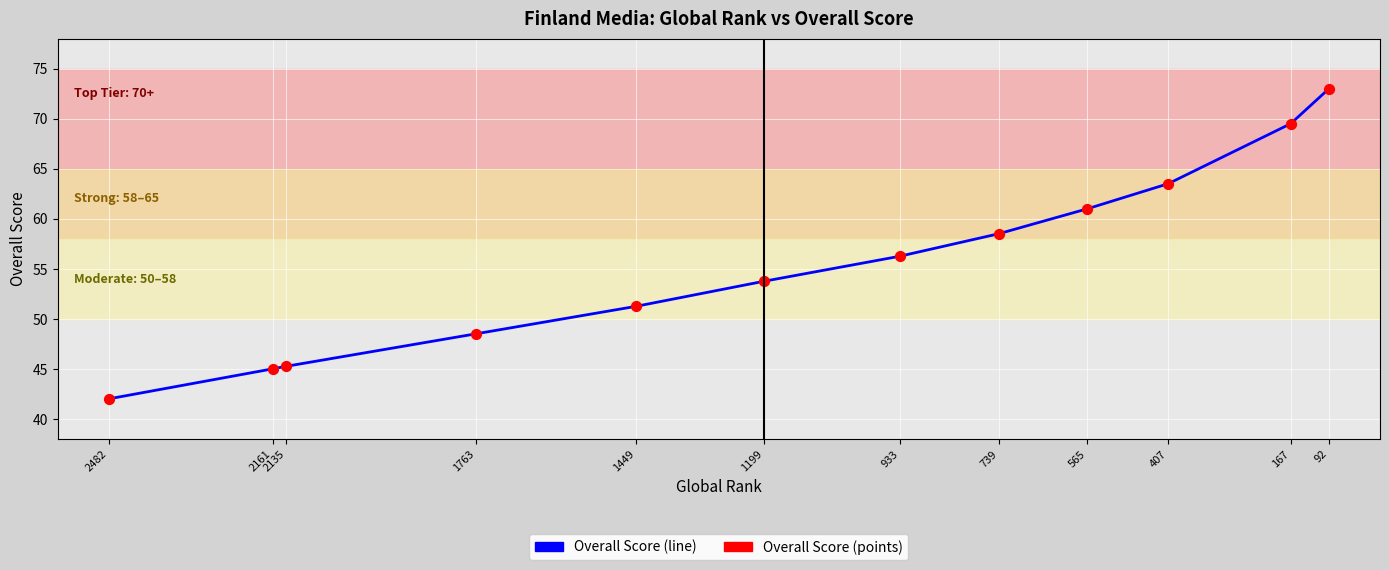

Which series reaches the minimum Y coordinate?

Overall